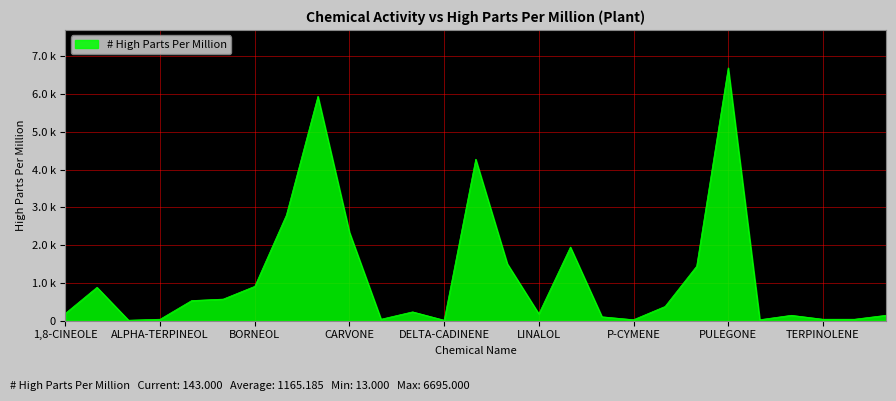

What is the label of the 7th point from the left?

BORNEOL